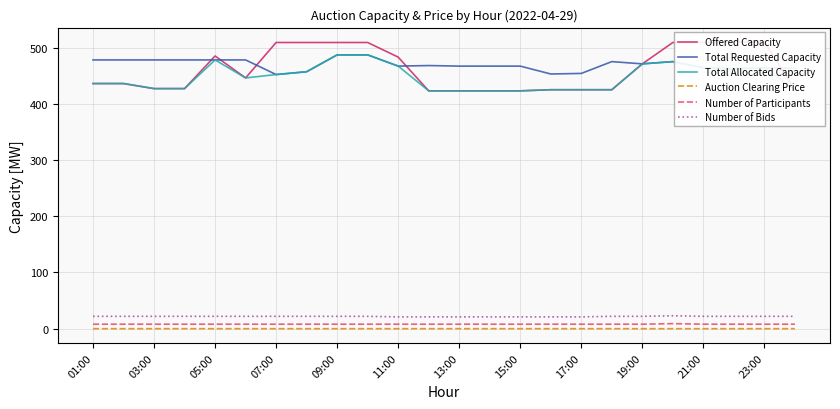

True or false: Offered Capacity and Auction Clearing Price intersect in this chart.

False